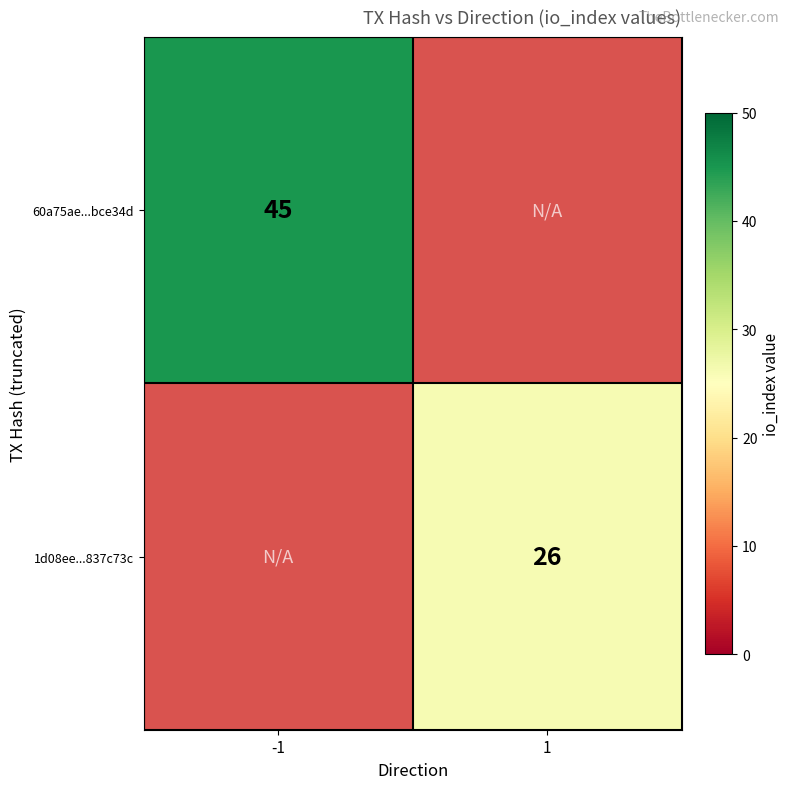

Is the value of 1d08ee...837c73c at 1 greater than the value of 60a75ae...bce34d at -1?

No